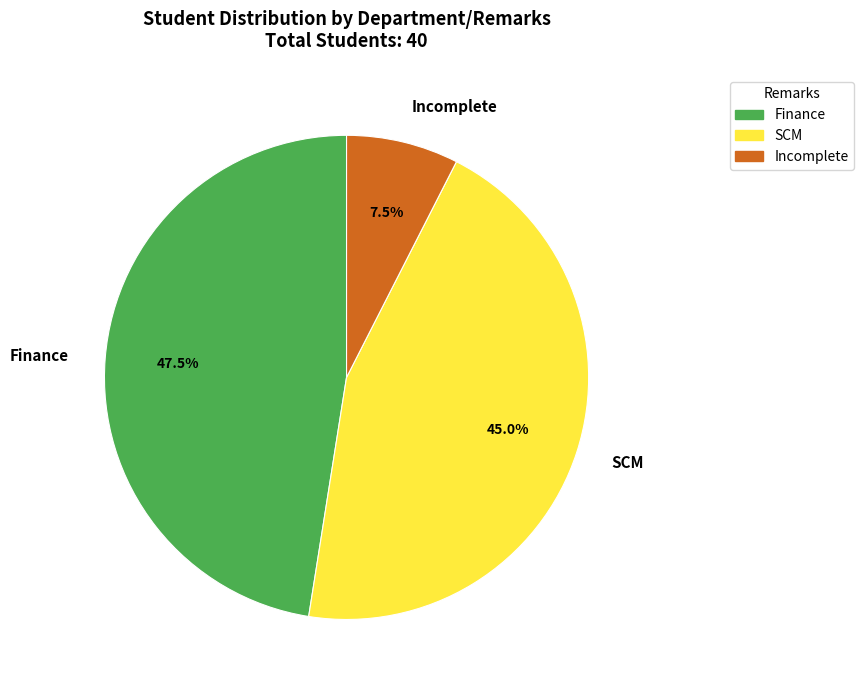

What is the ratio of the value at Finance to the value at Incomplete?

6.3